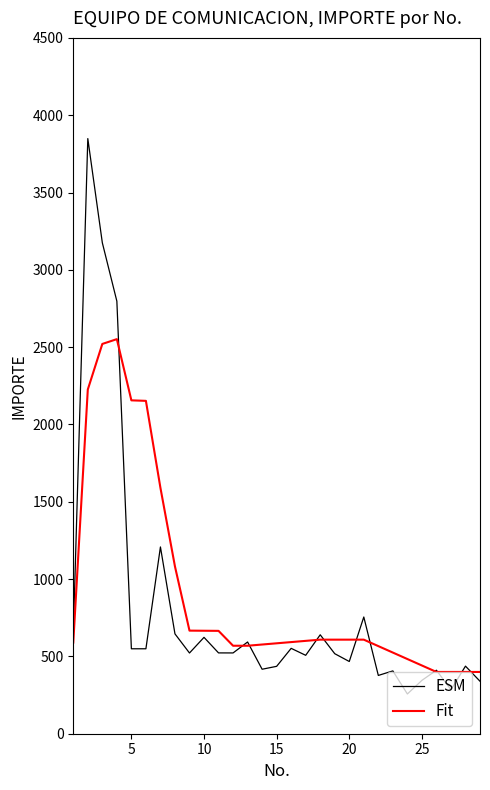

Which series has the largest range (max minus min)?

ESM